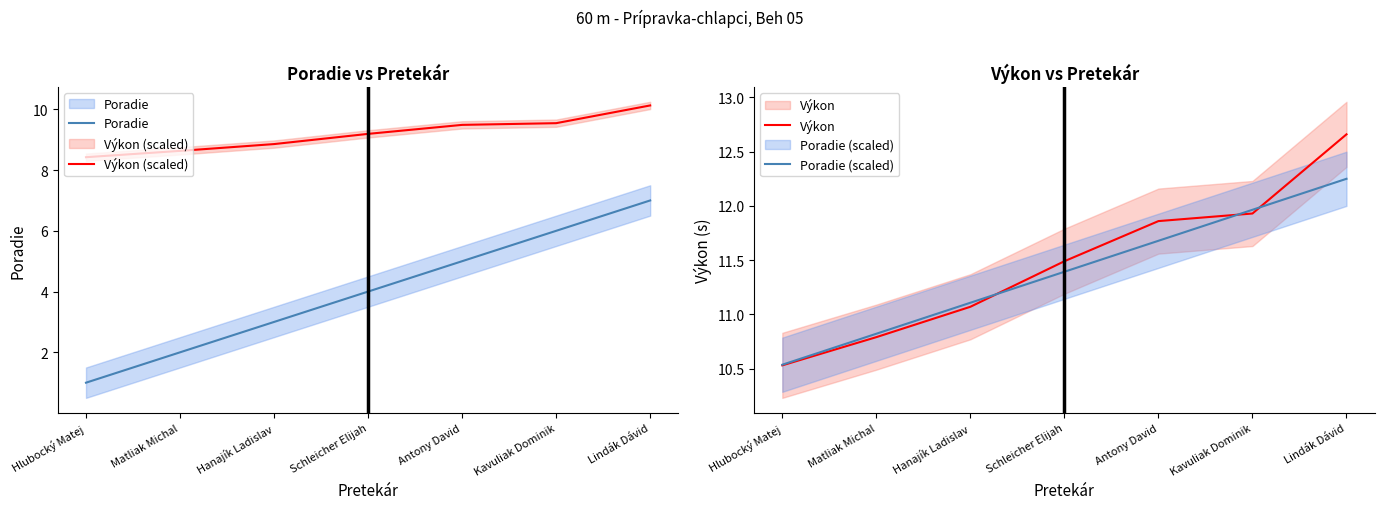

At which category is the sum across all series the highest?

Lindák Dávid